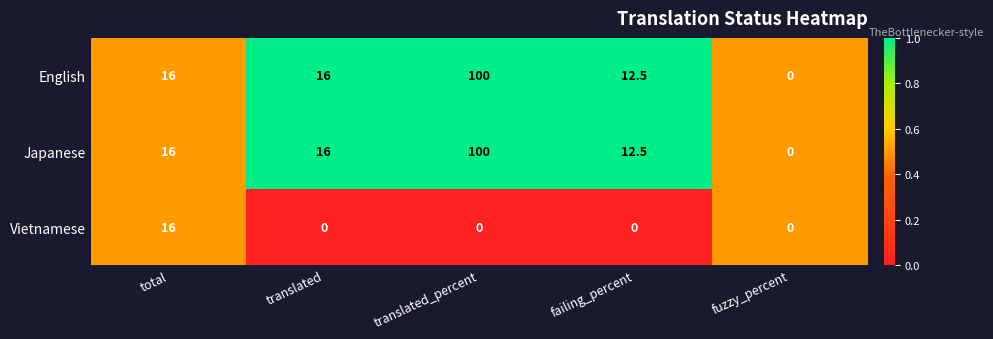

At how many categories does at least one series exceed 6?

4